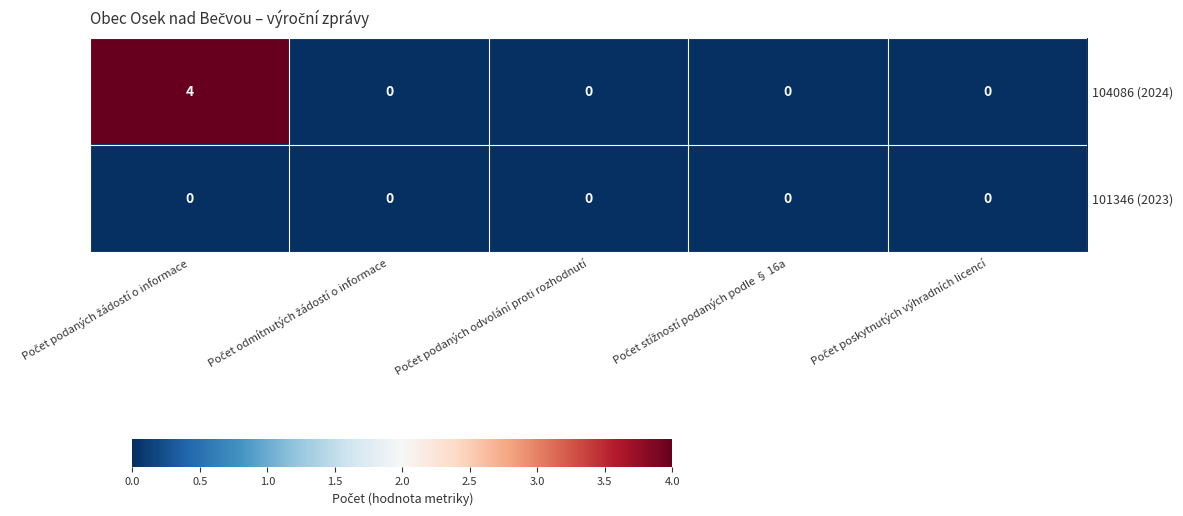

Which series has the largest total across all categories?

104086 (2024)